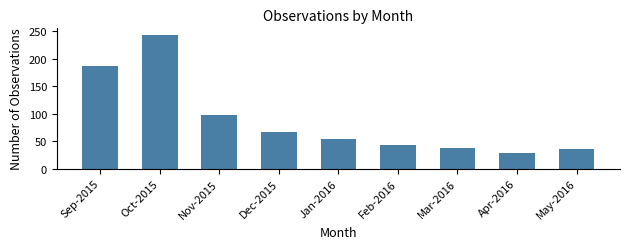

True or false: the data shows 169 at Nov-2015.

False